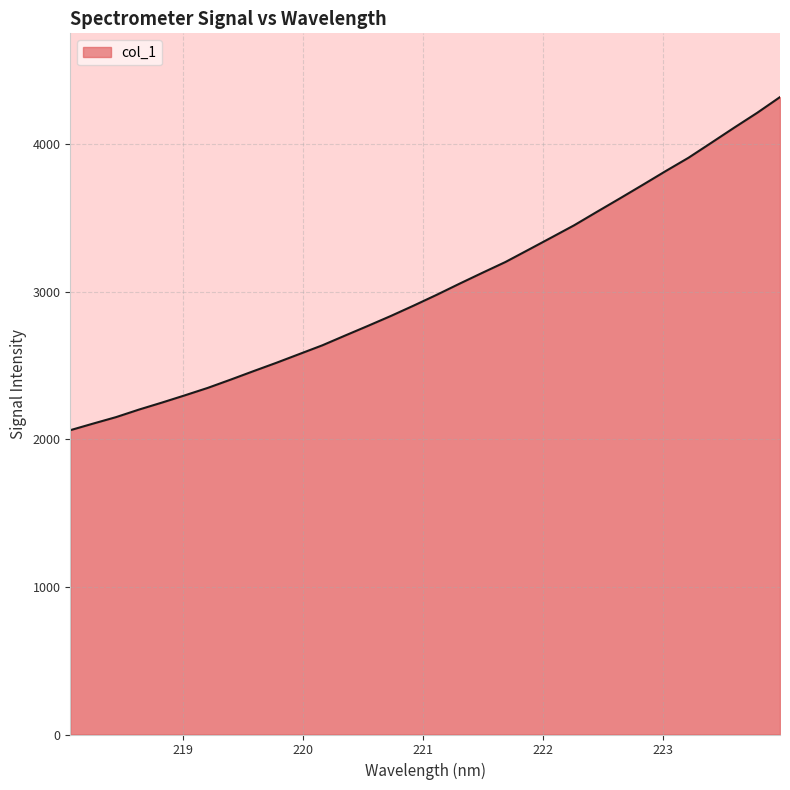

What is the greatest value displayed?

4318.6